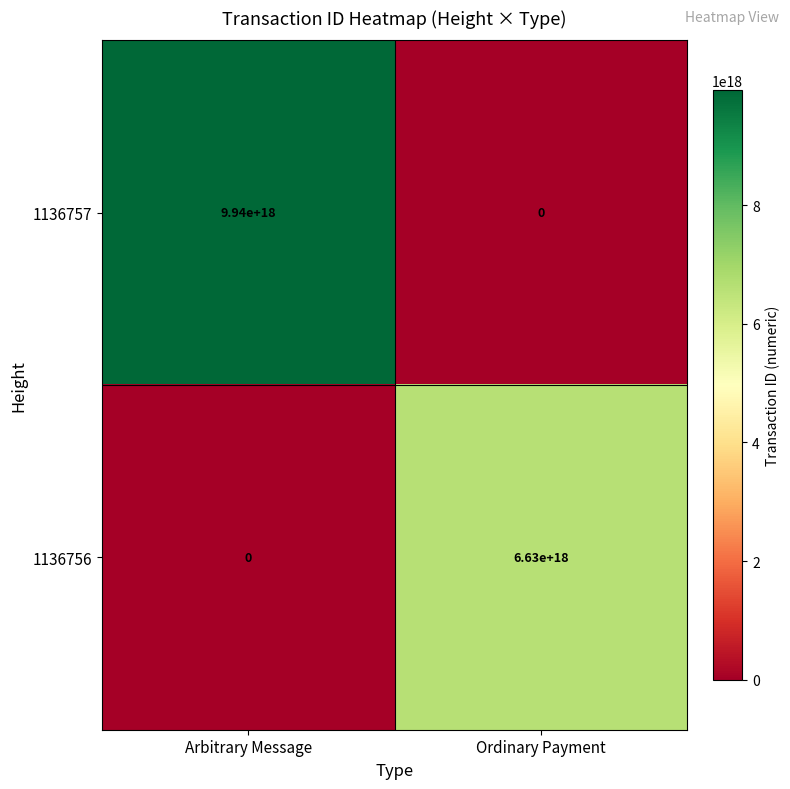

The value of 1136757 at Ordinary Payment is -4328568554263335936. True or false?

False